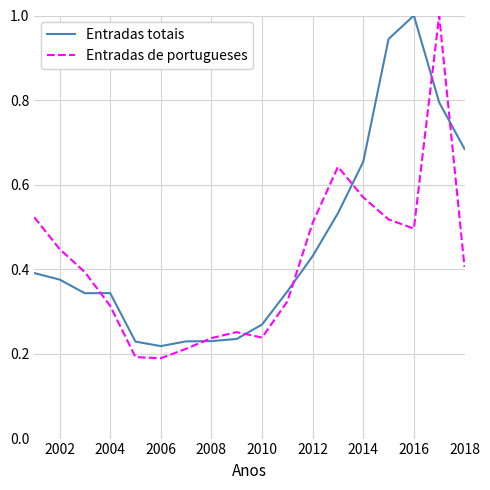

Which series has the largest total across all categories?

Entradas totais